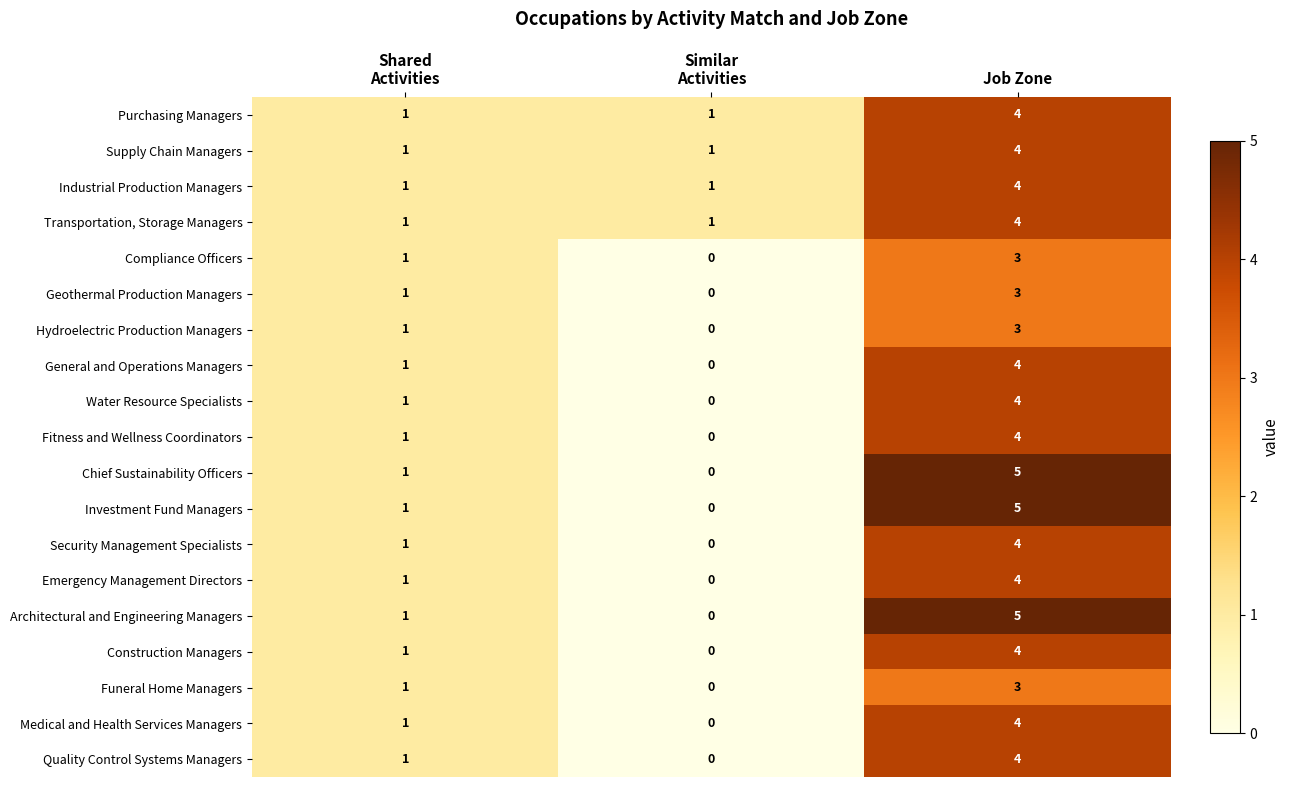

Count the Construction Managers values in the range 0 to 4.

3